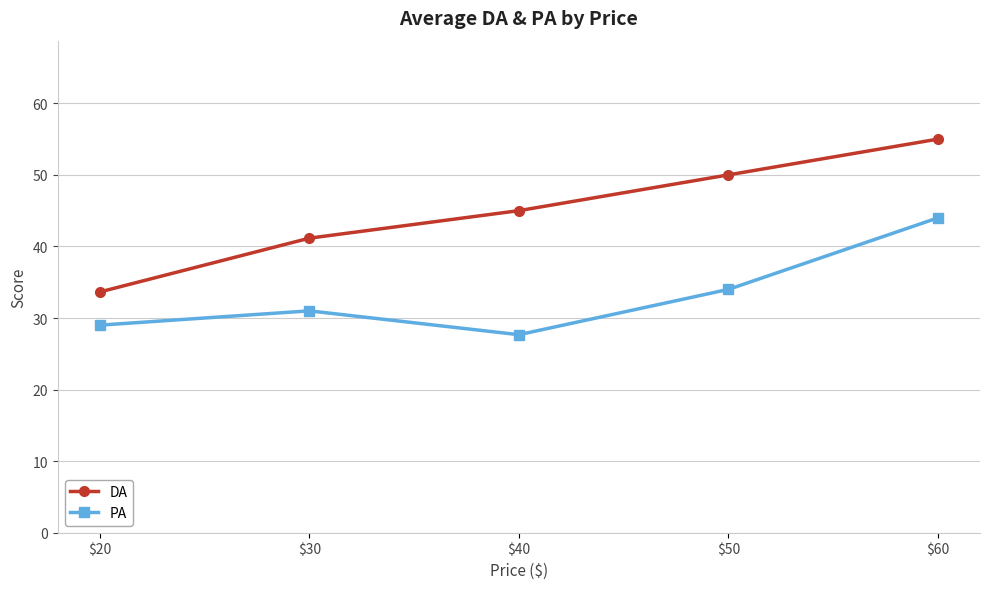

True or false: DA has a value of 80.6 at $40.

False